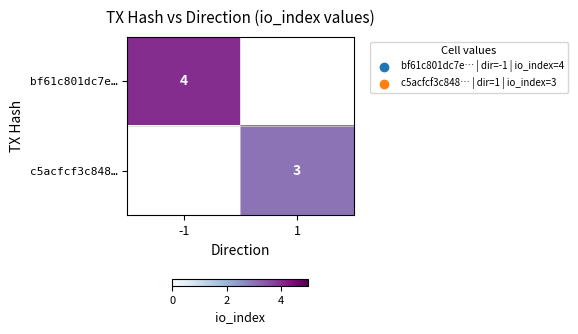

The value of bf61c801dc7e… at -1 is 4. True or false?

True